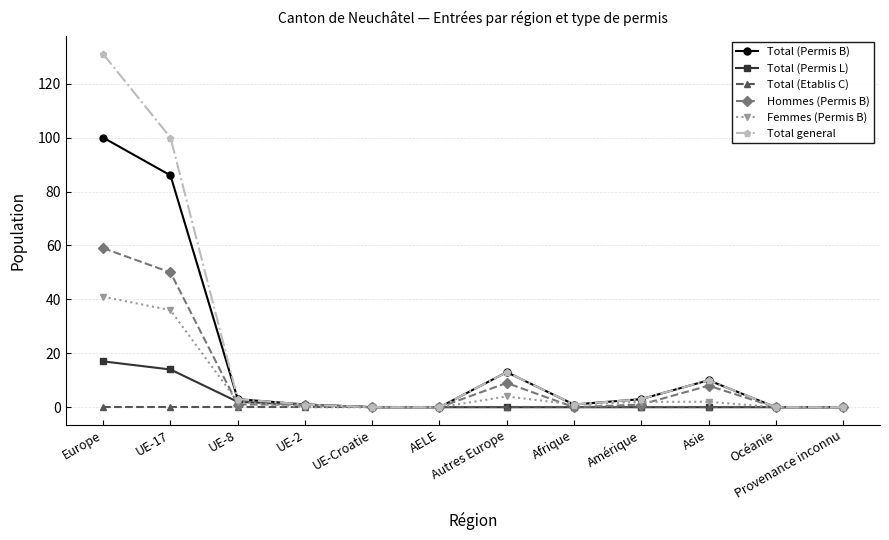

True or false: Total (Permis B) has more than 1 interior local peaks.

True